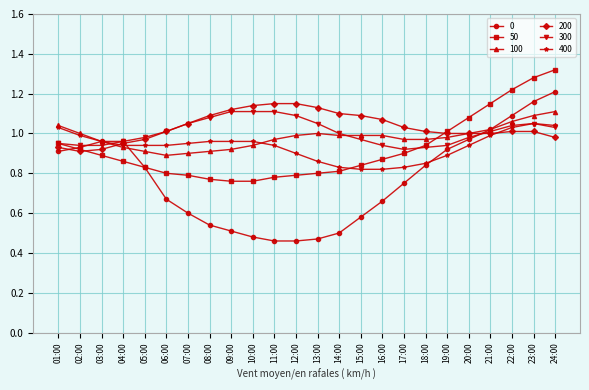

Which series changed the most between 18:00 and 20:00?

50